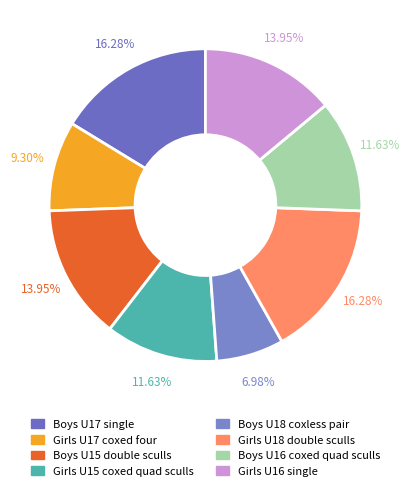

To the nearest percent, what portion does Girls U15 coxed quad sculls represent?

12%